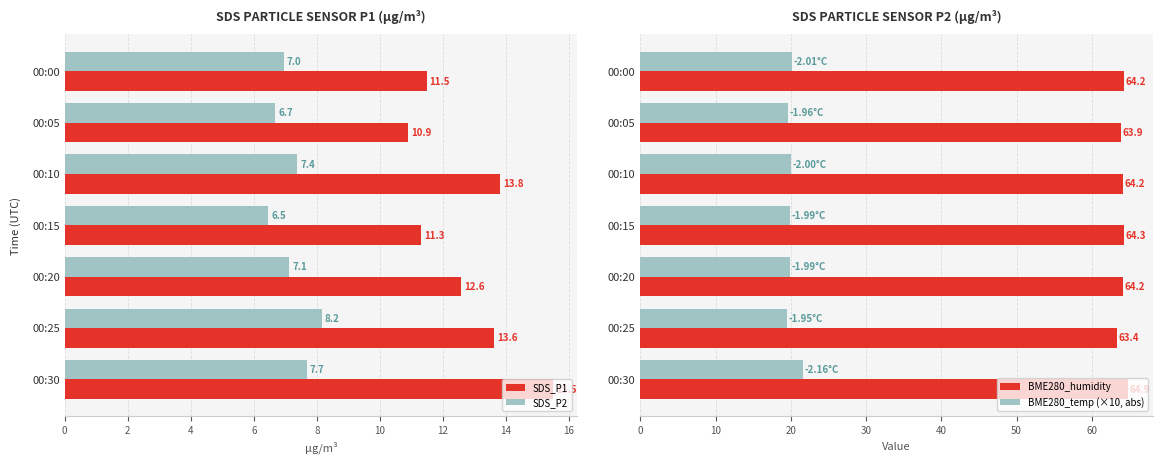

Reading right to left, transcribe all the data shown in this chart.

SDS_P1: 15.5	13.6	12.6	11.3	13.8	10.9	11.5
SDS_P2: 7.7	8.2	7.1	6.5	7.4	6.7	7.0
BME280_humidity: 64.9	63.4	64.2	64.3	64.2	63.9	64.2
BME280_temp (×10, abs): 21.6	19.5	19.9	19.9	20.0	19.6	20.1